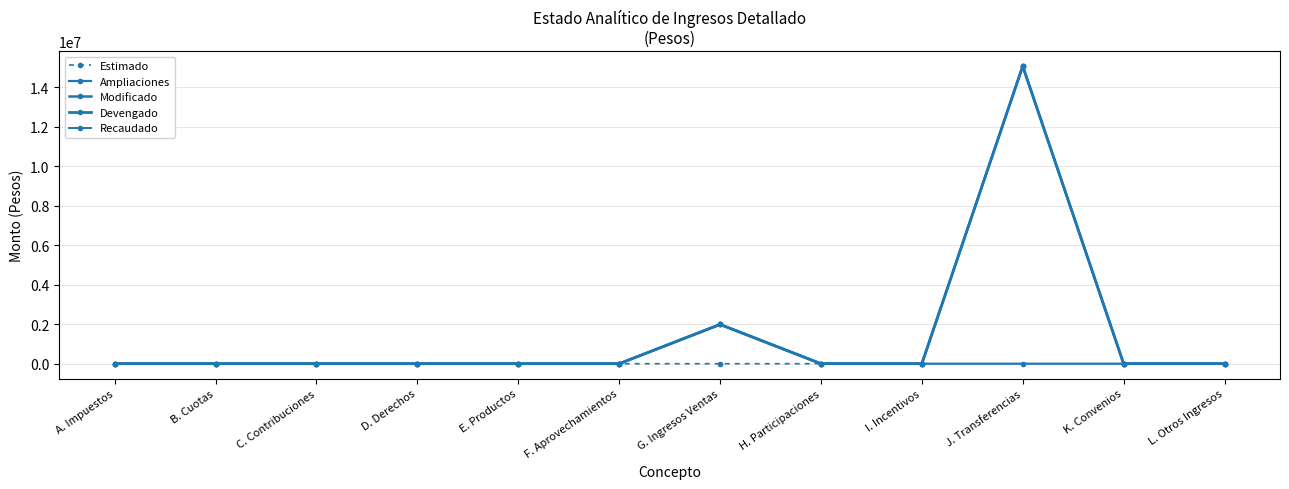

Does the chart have visible grid lines?

Yes